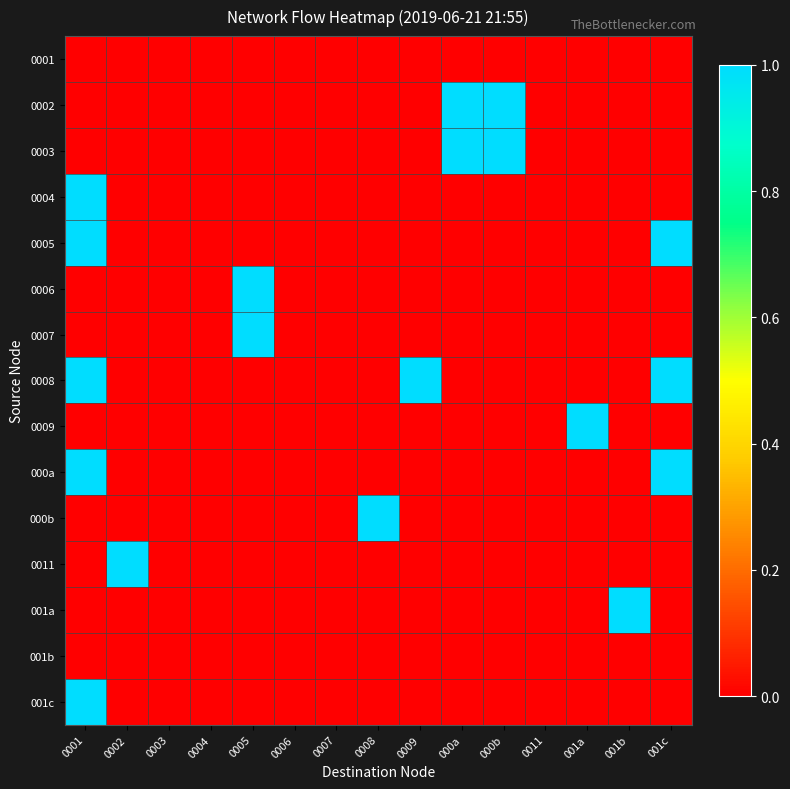

Reading left to right, transcribe all the data shown in this chart.

0001: 0001=0	0002=0	0003=0	0004=0	0005=0	0006=0	0007=0	0008=0	0009=0	000a=0	000b=0	0011=0	001a=0	001b=0	001c=0
0002: 0001=0	0002=0	0003=0	0004=0	0005=0	0006=0	0007=0	0008=0	0009=0	000a=1	000b=1	0011=0	001a=0	001b=0	001c=0
0003: 0001=0	0002=0	0003=0	0004=0	0005=0	0006=0	0007=0	0008=0	0009=0	000a=1	000b=1	0011=0	001a=0	001b=0	001c=0
0004: 0001=1	0002=0	0003=0	0004=0	0005=0	0006=0	0007=0	0008=0	0009=0	000a=0	000b=0	0011=0	001a=0	001b=0	001c=0
0005: 0001=1	0002=0	0003=0	0004=0	0005=0	0006=0	0007=0	0008=0	0009=0	000a=0	000b=0	0011=0	001a=0	001b=0	001c=1
0006: 0001=0	0002=0	0003=0	0004=0	0005=1	0006=0	0007=0	0008=0	0009=0	000a=0	000b=0	0011=0	001a=0	001b=0	001c=0
0007: 0001=0	0002=0	0003=0	0004=0	0005=1	0006=0	0007=0	0008=0	0009=0	000a=0	000b=0	0011=0	001a=0	001b=0	001c=0
0008: 0001=1	0002=0	0003=0	0004=0	0005=0	0006=0	0007=0	0008=0	0009=1	000a=0	000b=0	0011=0	001a=0	001b=0	001c=1
0009: 0001=0	0002=0	0003=0	0004=0	0005=0	0006=0	0007=0	0008=0	0009=0	000a=0	000b=0	0011=0	001a=1	001b=0	001c=0
000a: 0001=1	0002=0	0003=0	0004=0	0005=0	0006=0	0007=0	0008=0	0009=0	000a=0	000b=0	0011=0	001a=0	001b=0	001c=1
000b: 0001=0	0002=0	0003=0	0004=0	0005=0	0006=0	0007=0	0008=1	0009=0	000a=0	000b=0	0011=0	001a=0	001b=0	001c=0
0011: 0001=0	0002=1	0003=0	0004=0	0005=0	0006=0	0007=0	0008=0	0009=0	000a=0	000b=0	0011=0	001a=0	001b=0	001c=0
001a: 0001=0	0002=0	0003=0	0004=0	0005=0	0006=0	0007=0	0008=0	0009=0	000a=0	000b=0	0011=0	001a=0	001b=1	001c=0
001b: 0001=0	0002=0	0003=0	0004=0	0005=0	0006=0	0007=0	0008=0	0009=0	000a=0	000b=0	0011=0	001a=0	001b=0	001c=0
001c: 0001=1	0002=0	0003=0	0004=0	0005=0	0006=0	0007=0	0008=0	0009=0	000a=0	000b=0	0011=0	001a=0	001b=0	001c=0